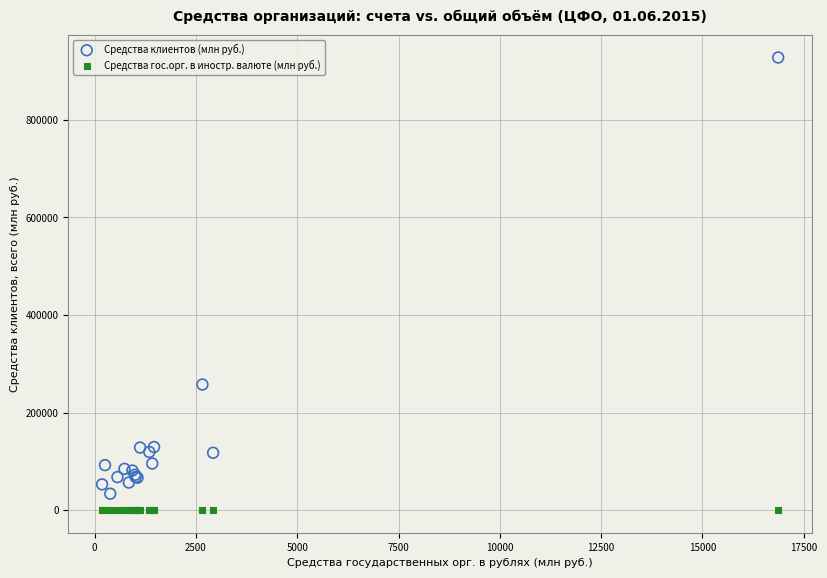

Which series has the widest spread of Y values?

Средства клиентов (млн руб.)